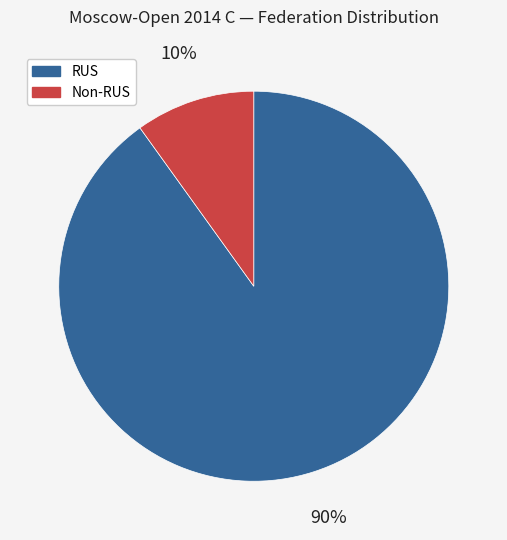

Between RUS and Non-RUS, which is larger?

RUS